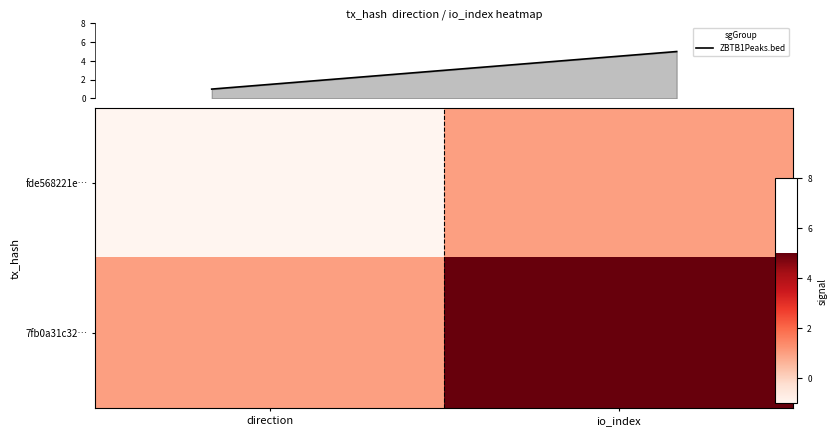

At which category is the sum across all series the highest?

io_index